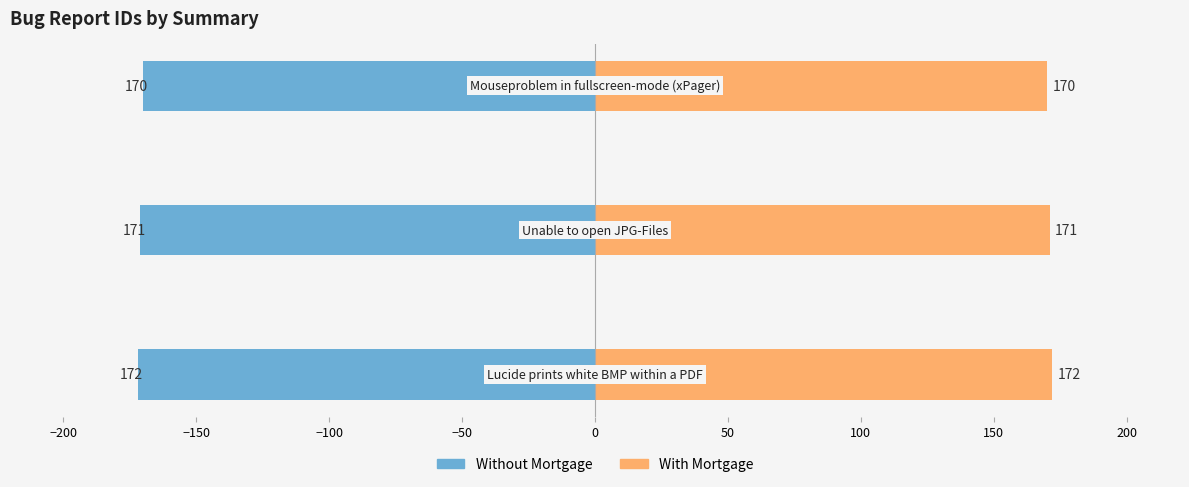

Is it true that Right (id positive) equals 238 at −200?

False